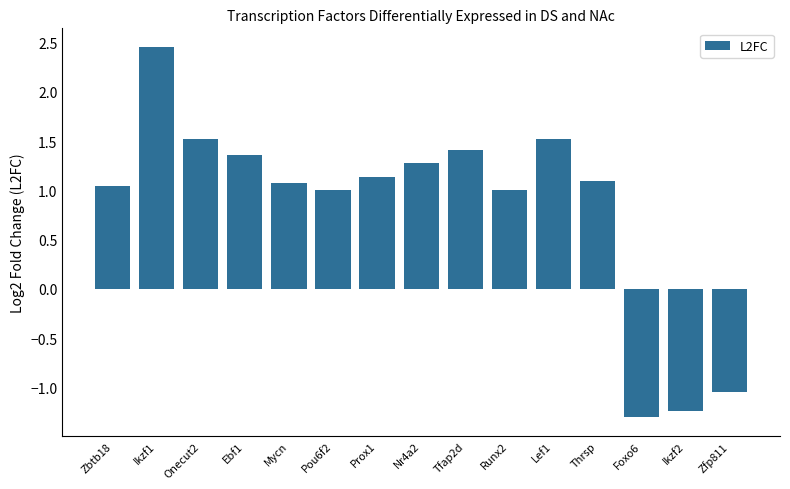

The value at Foxo6 is -2.2. True or false?

False